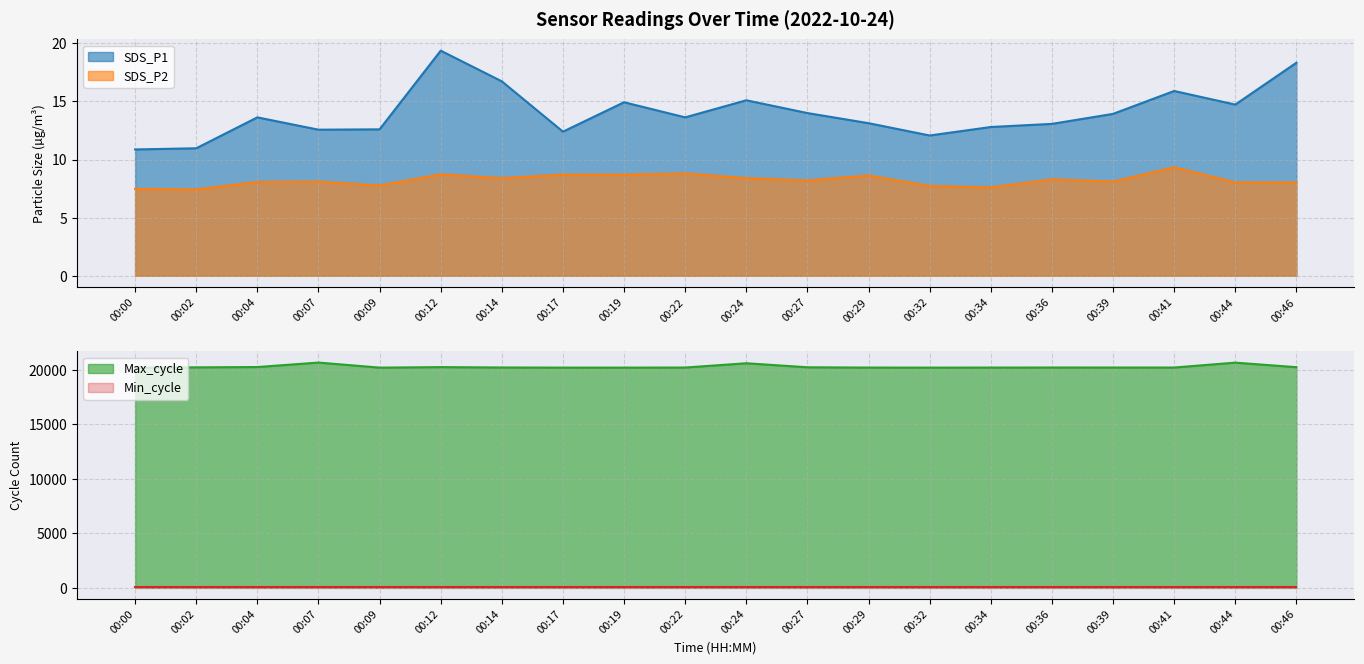

The value of SDS_P2 at 00:22 is 3.5. True or false?

False